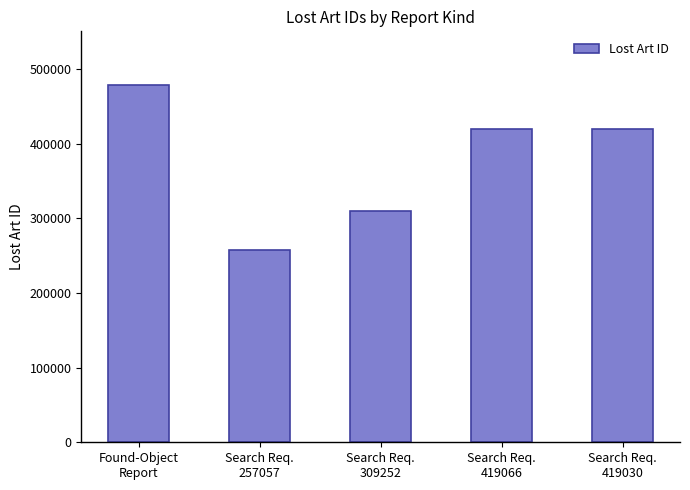

What is the sum of all values?

1882850